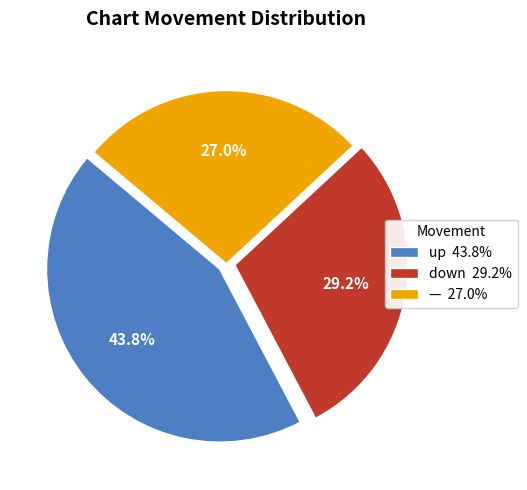

Which category has the biggest portion of the pie?

up 43.8%